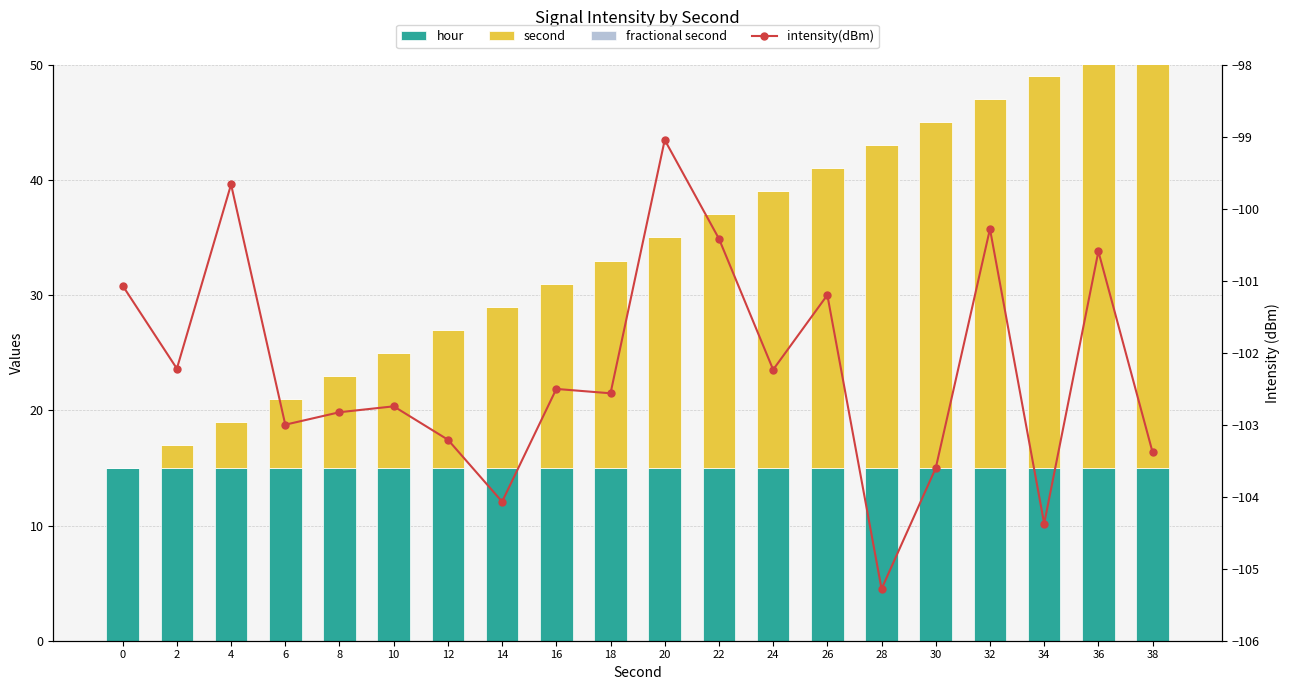

What is the value of the intensity(dBm) bar at the 7th from the left?

-103.2